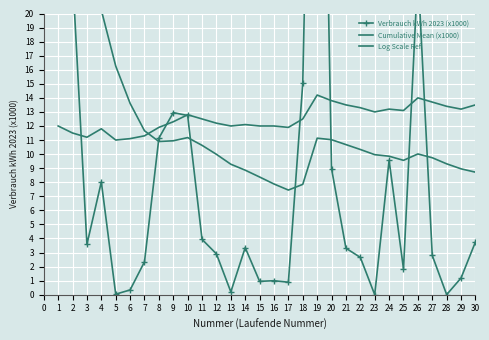

What is the maximum value shown in the chart?

63.5